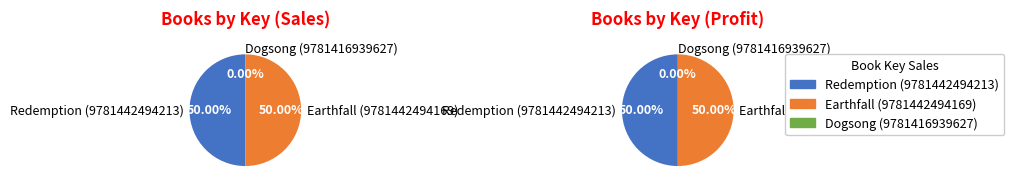

How much of the chart is everything except Earthfall (9781442494169)?

50.0%